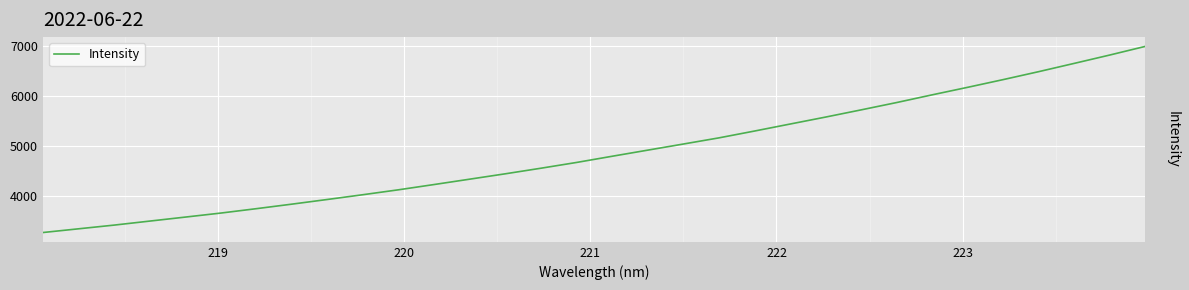

What is the smallest value displayed?

3259.9